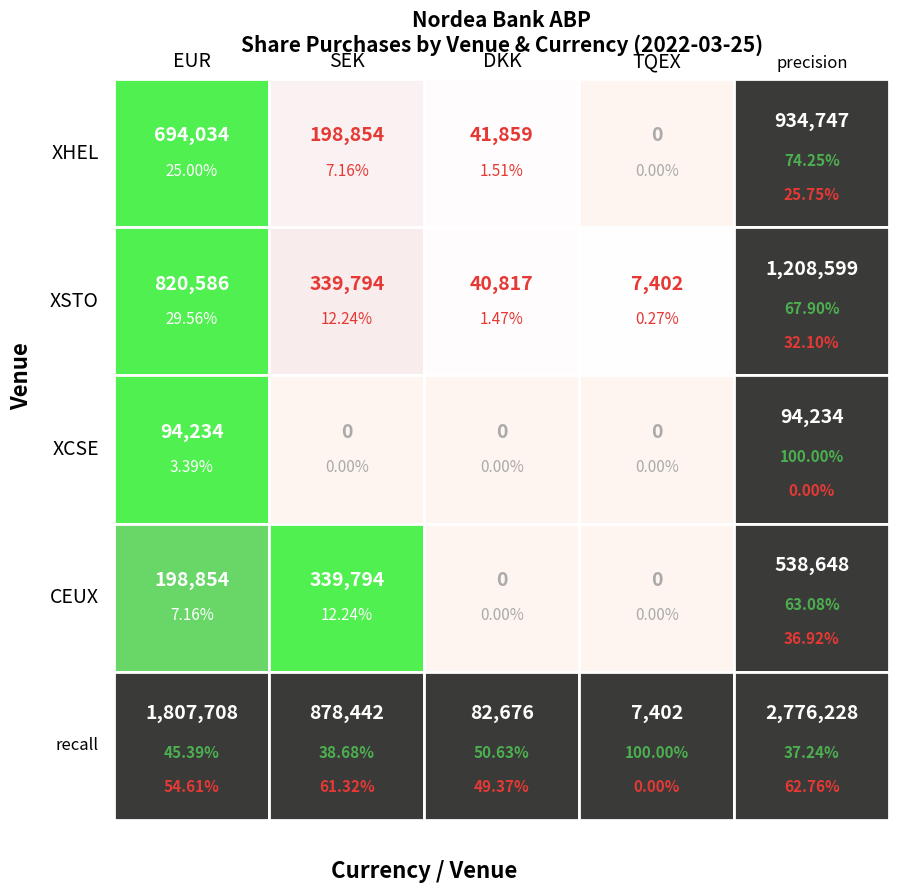

Rank the series by their average value, from lowest to highest.

XCSE, CEUX, XHEL, XSTO